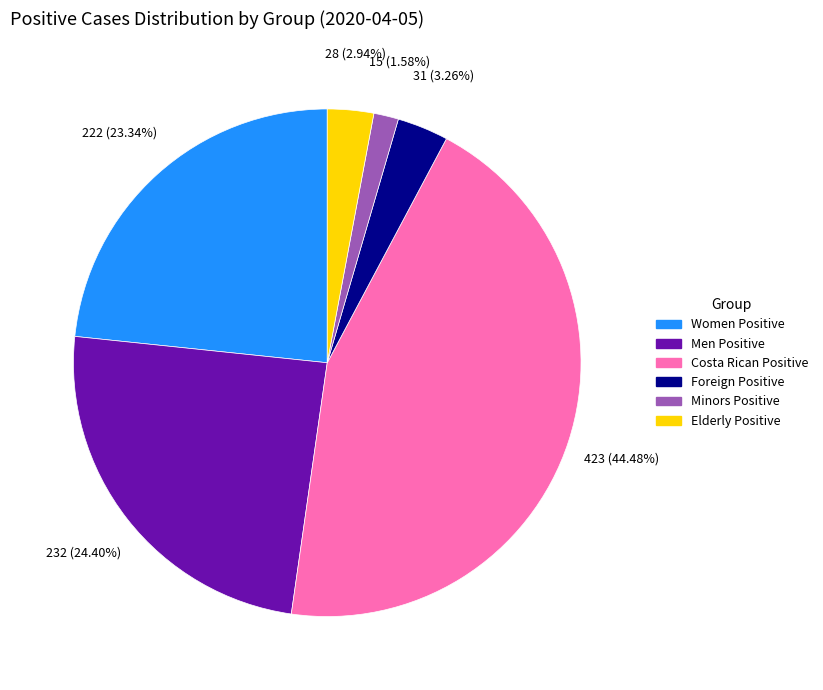

Does any single category account for the majority?

No